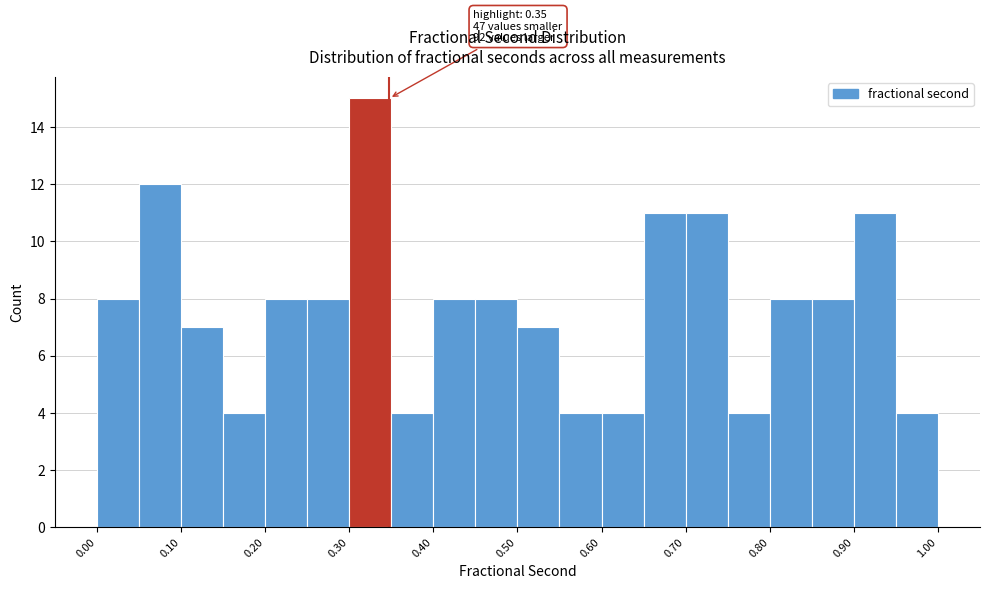

Over which range of the x-axis is the bar tallest?

0.30 to 0.35